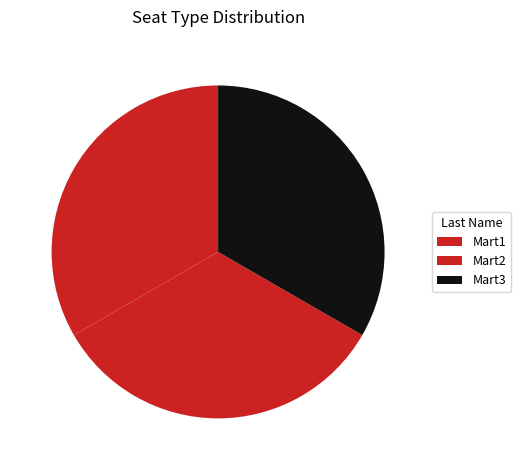

Count the number of slices in the pie.

3